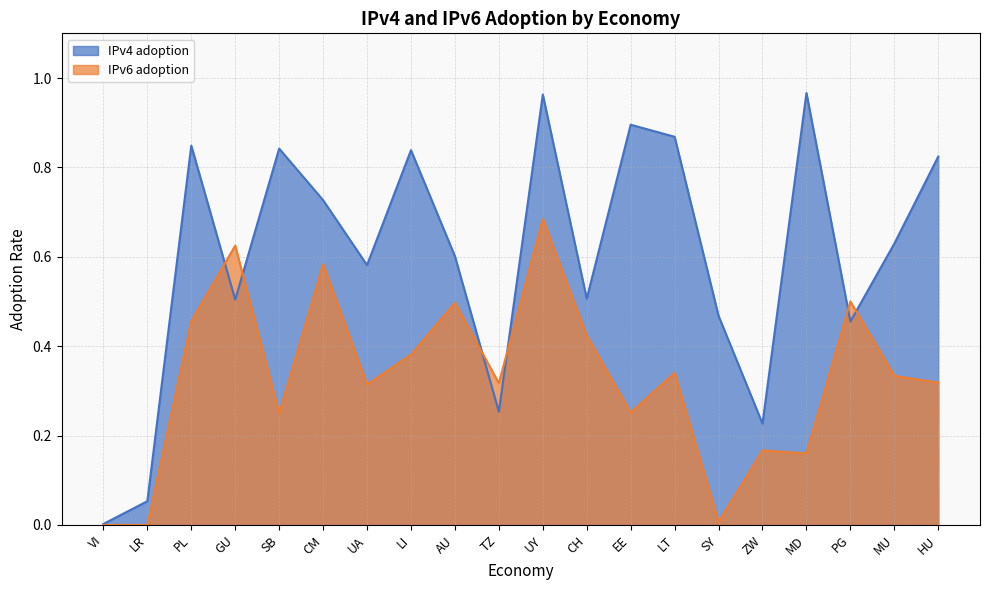

The IPv4 adoption series shows 1.2 at CM. True or false?

False